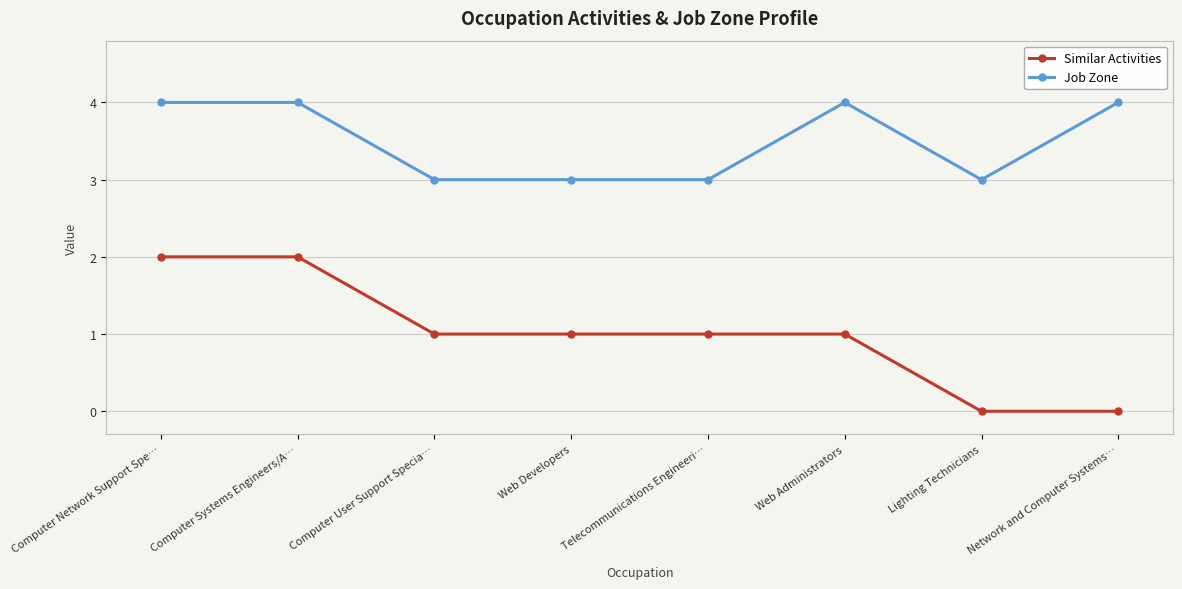

Reading left to right, list all the values displayed in this chart.

Similar Activities: Computer Network Support Spe…=2	Computer Systems Engineers/A…=2	Computer User Support Specia…=1	Web Developers=1	Telecommunications Engineeri…=1	Web Administrators=1	Lighting Technicians=0	Network and Computer Systems…=0
Job Zone: Computer Network Support Spe…=4	Computer Systems Engineers/A…=4	Computer User Support Specia…=3	Web Developers=3	Telecommunications Engineeri…=3	Web Administrators=4	Lighting Technicians=3	Network and Computer Systems…=4